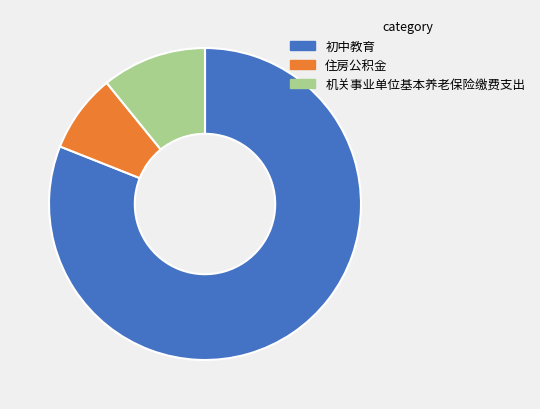

Is there a majority slice in this chart?

Yes